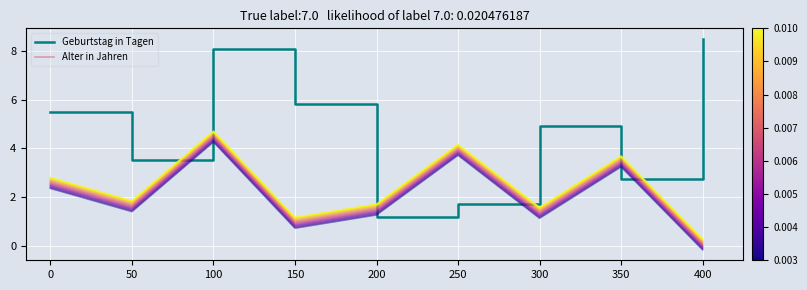

Between which two adjacent categories do Alter in Jahren and Geburtstag in Tagen first intersect?

150 and 200